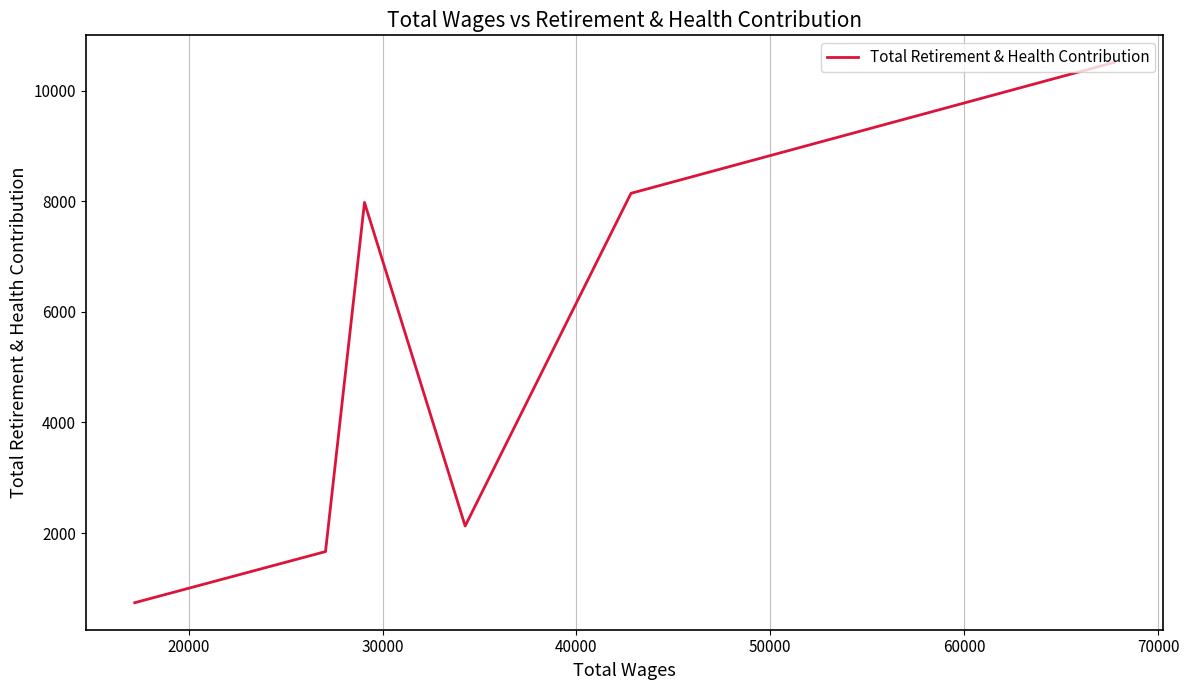

The value at 20000 is 14215. True or false?

False